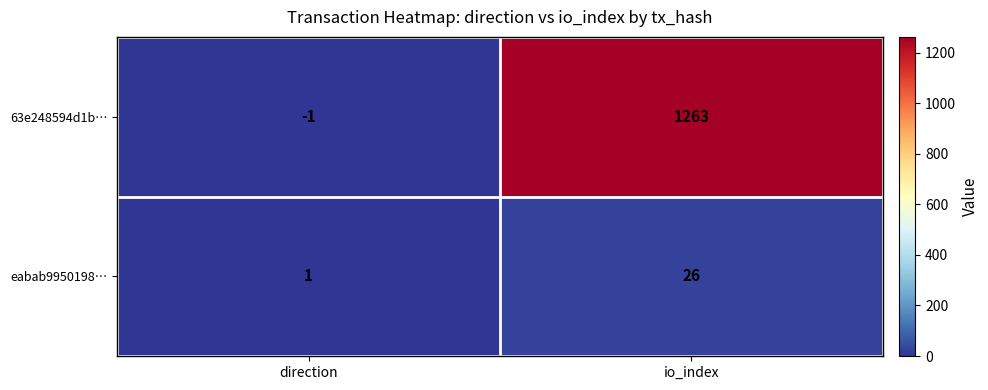

Reading left to right, transcribe all the data shown in this chart.

63e248594d1b…: -1	1263
eabab9950198…: 1	26